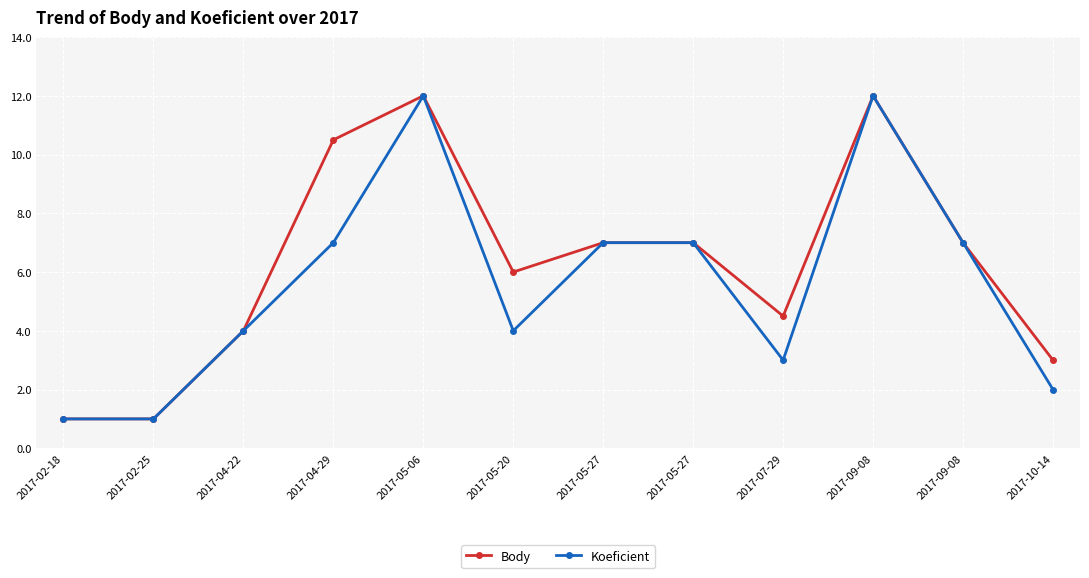

What are all the series names shown in the legend?

Body, Koeficient